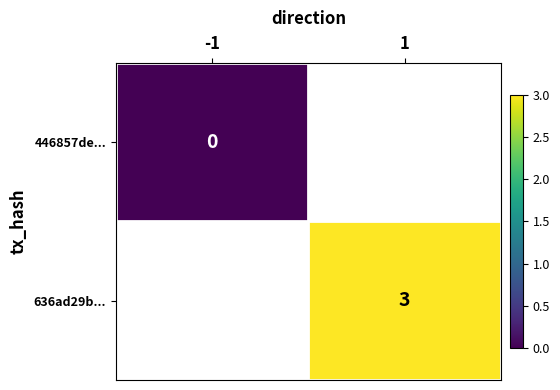

True or false: 636ad29b... has a value of 3 at 1.

True